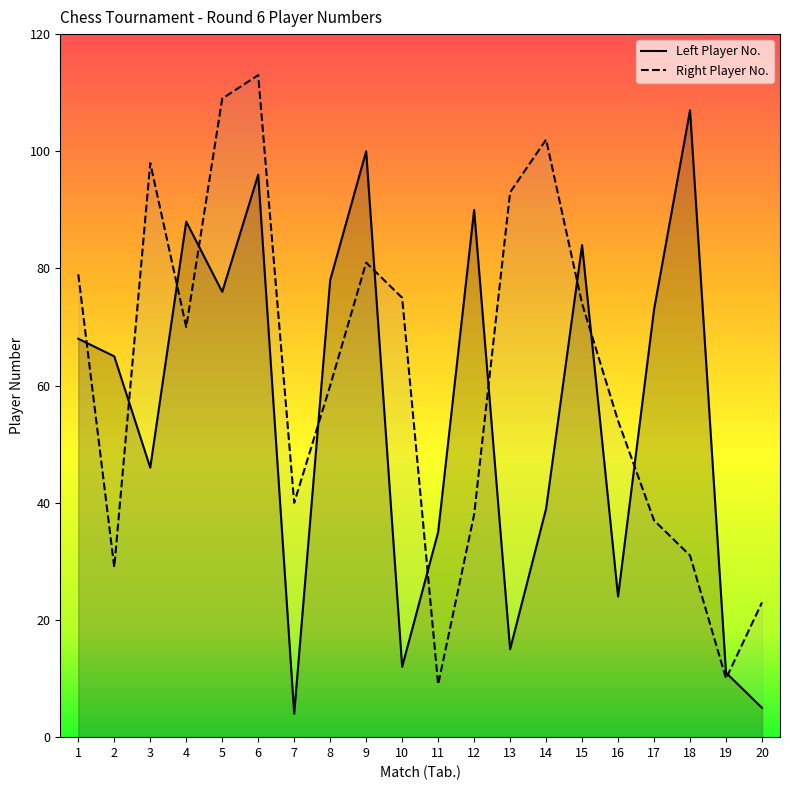

Reading right to left, list all the values displayed in this chart.

Left Player Rating: 5	11	107	73	24	84	39	15	90	35	12	100	78	4	96	76	88	46	65	68
Right Player Rating: 23	10	31	37	54	74	102	93	38	9	75	81	60	40	113	109	70	98	29	79